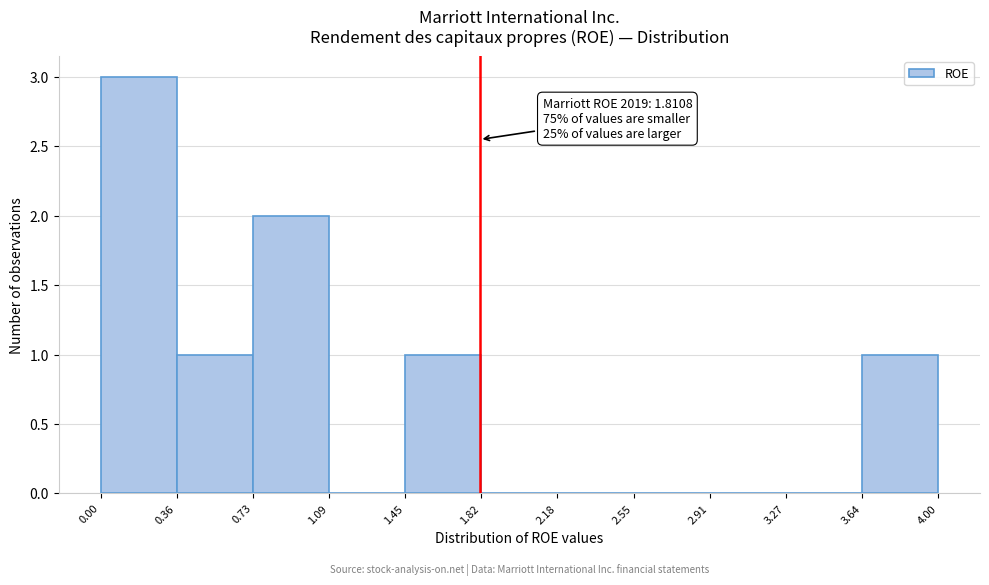

Over which range of the x-axis is the bar tallest?

0.00 to 0.36